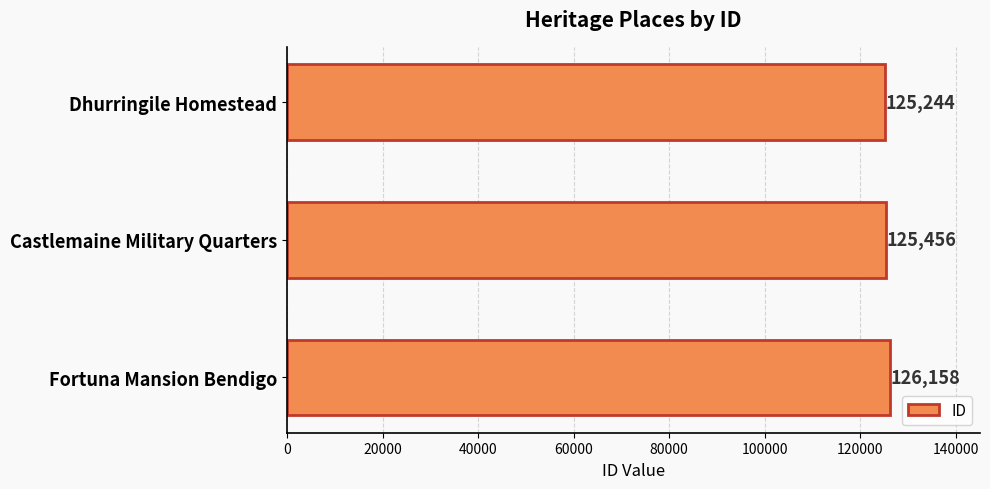

At which label is the value closest to 125701?

Castlemaine Military Quarters